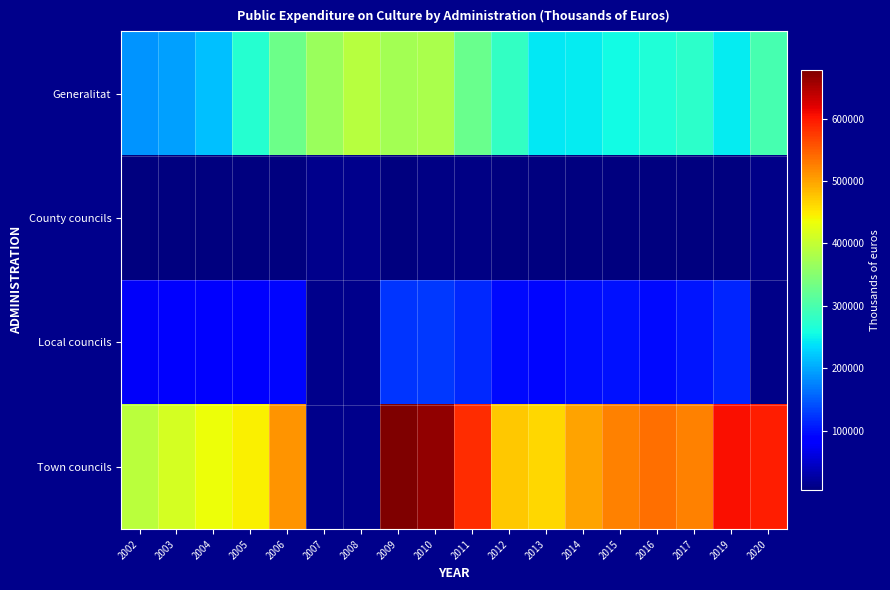

How many data points in Generalitat are less than 276978?

9